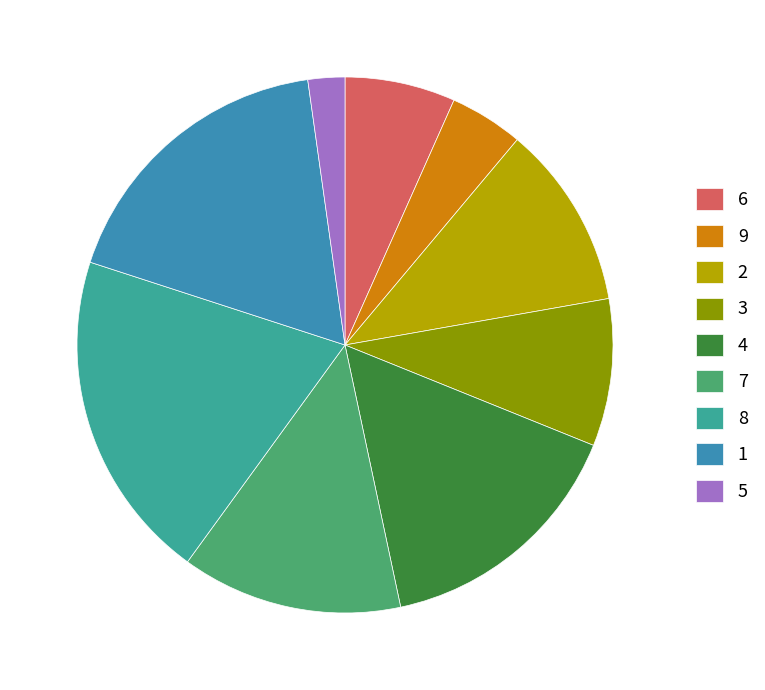

What percentage do 3 and 6 together represent?

15.6%